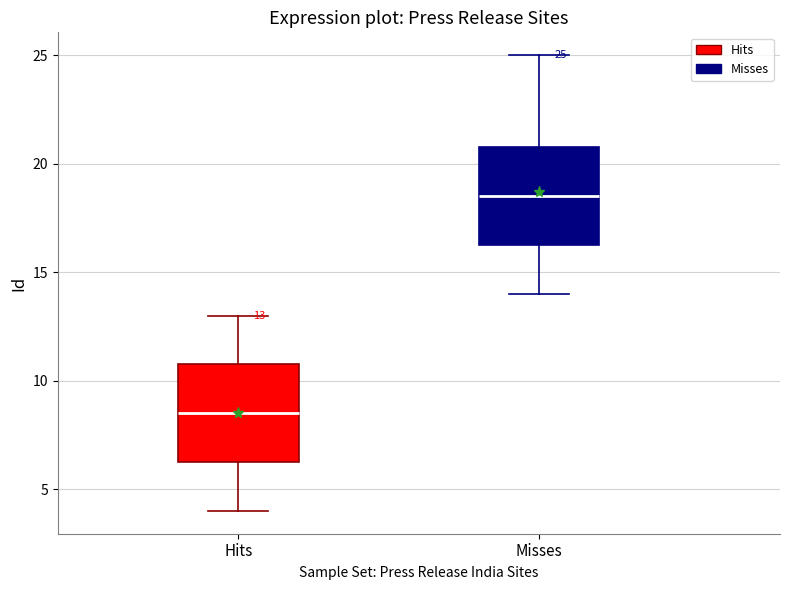

Which box has the highest median line?

Misses